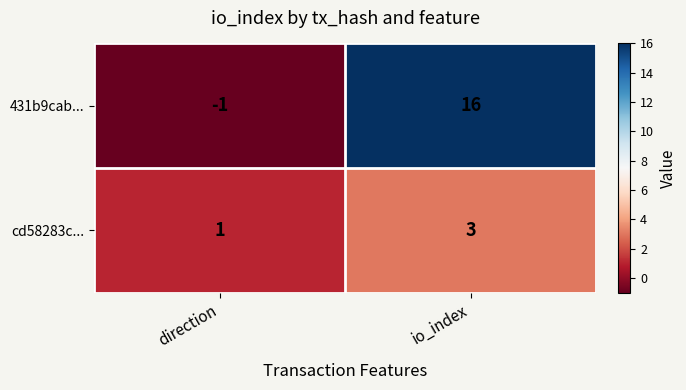

What is the average value of the 431b9cab... series?

8